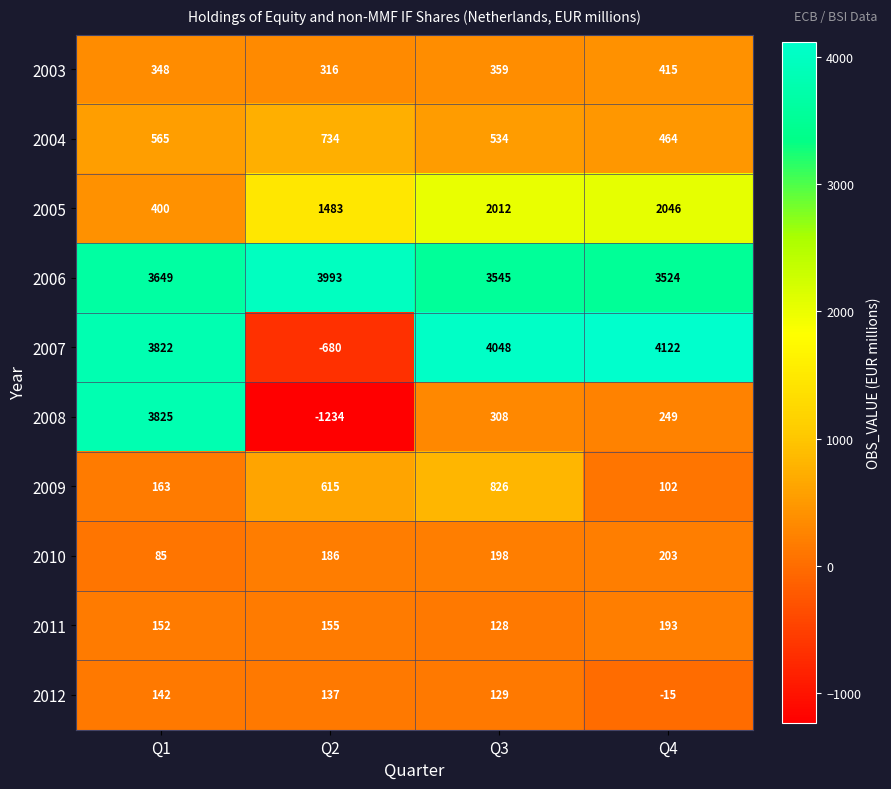

Which series has the widest spread of values?

2008